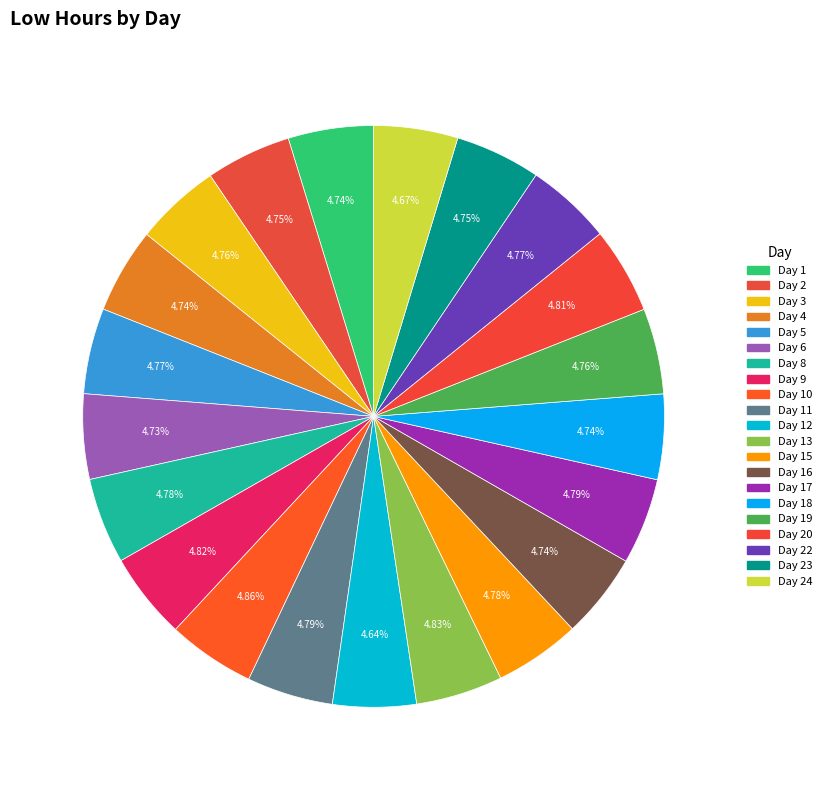

How many segments does this pie chart have?

21